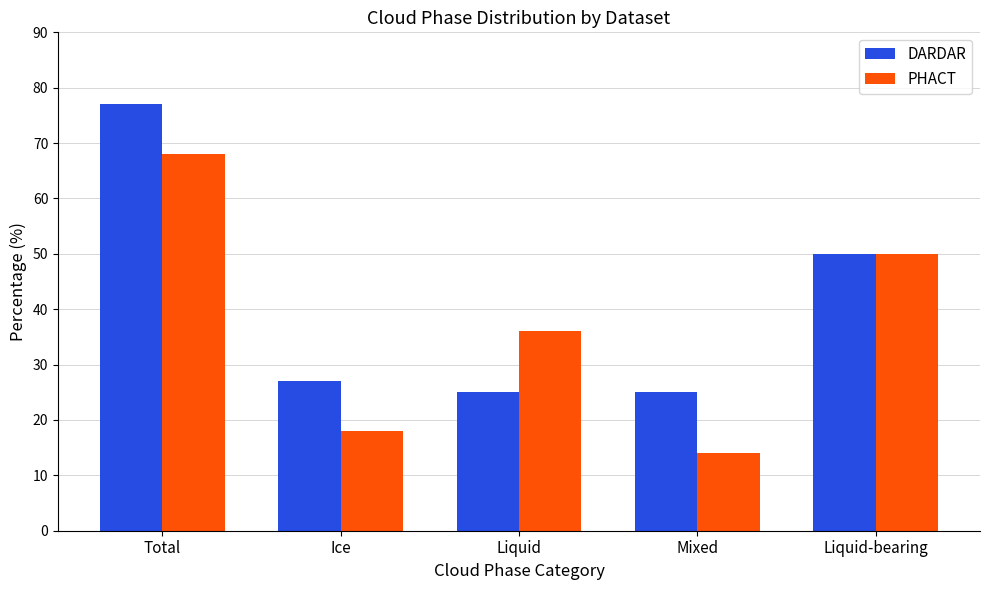

The value of DARDAR at Liquid is 25. True or false?

True